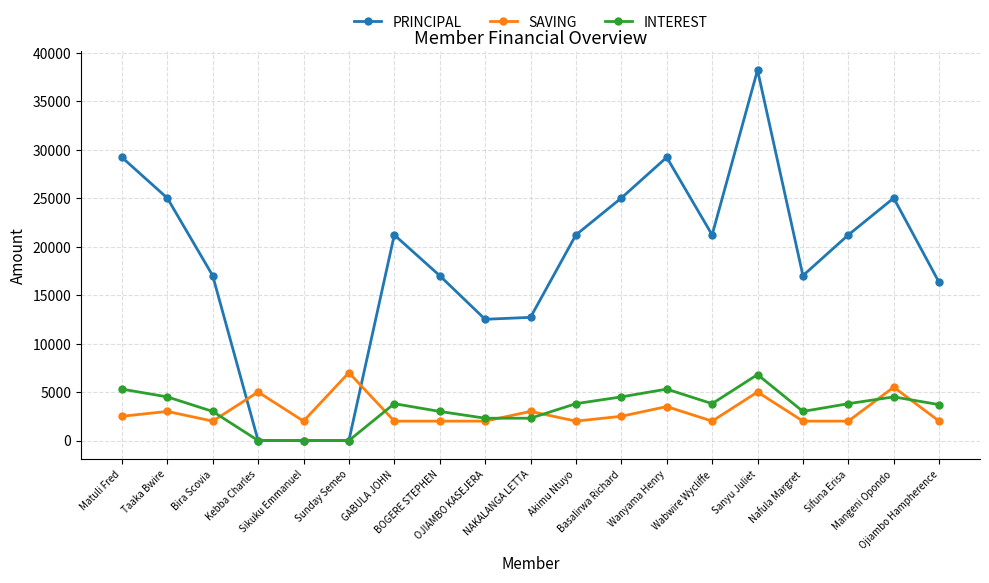

Which series has the largest total across all categories?

PRINCIPAL